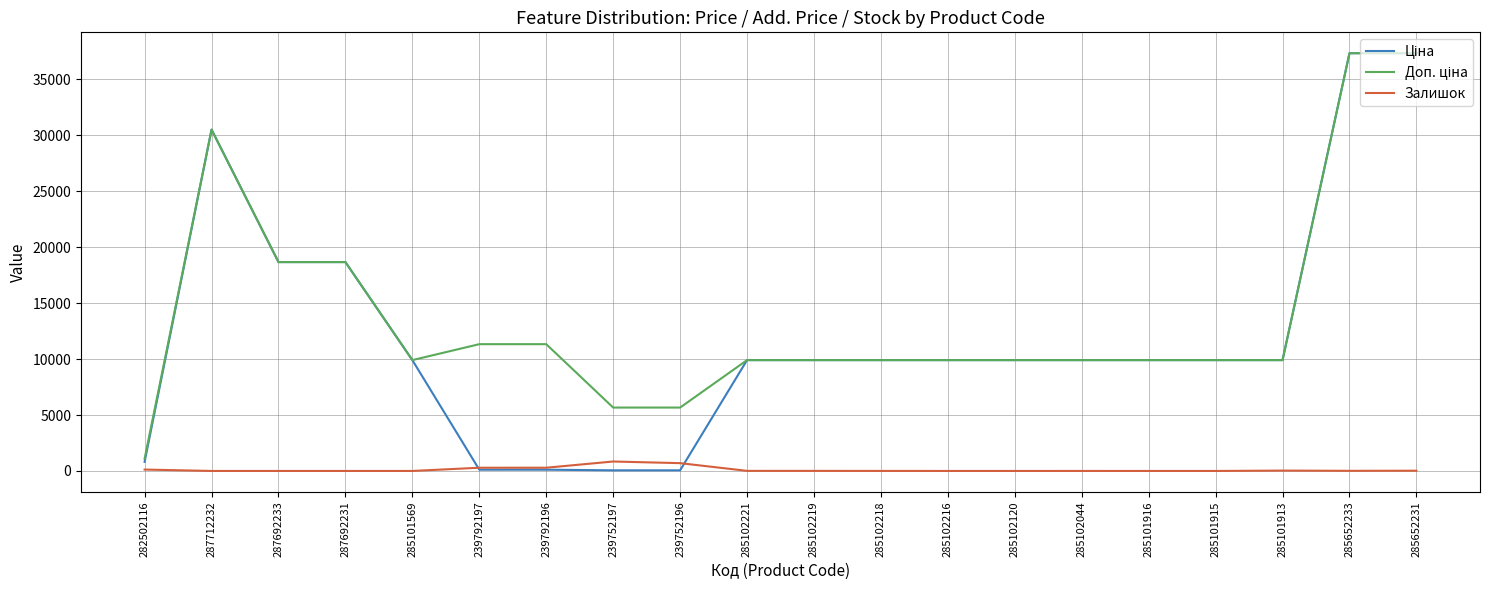

What is the spread (max minus min) of values at 287692231?

18671.5